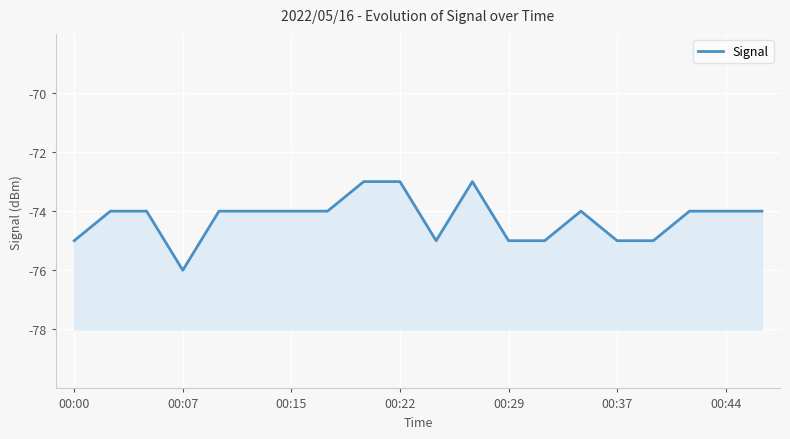

What is the change in value from 7 to 12?

-1